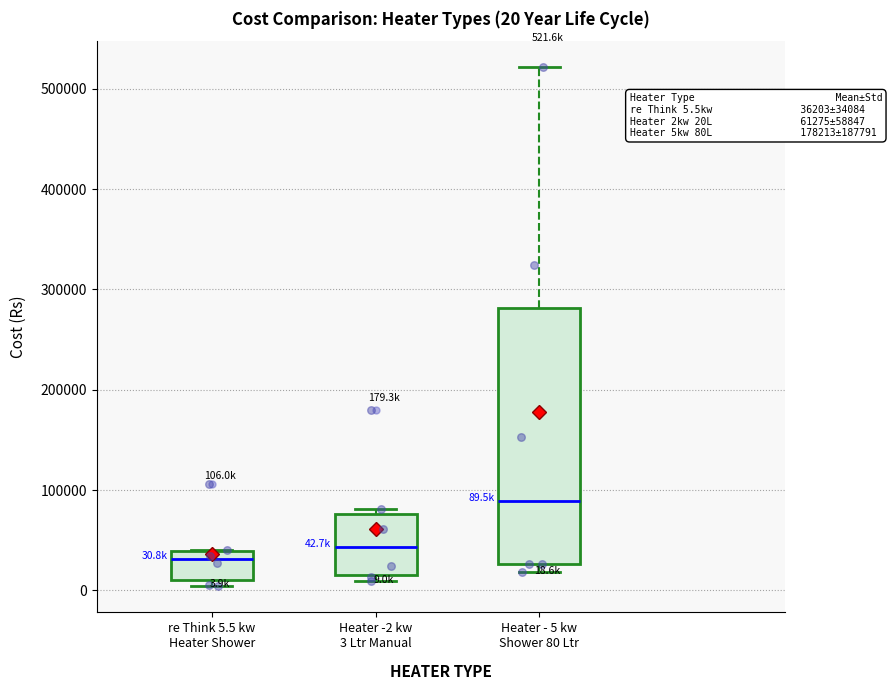

Comparing the boxes themselves (not the whiskers), which one is the tallest?

Heater - 5 kw Shower 80 Ltr